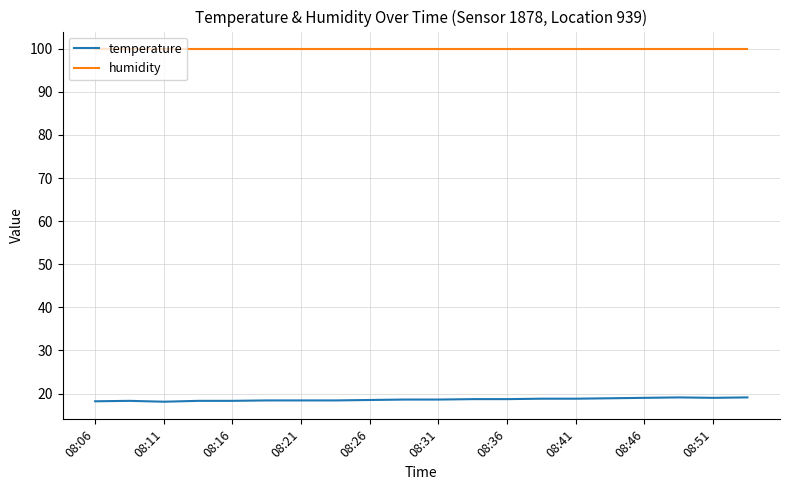

Which series has the largest total across all categories?

humidity